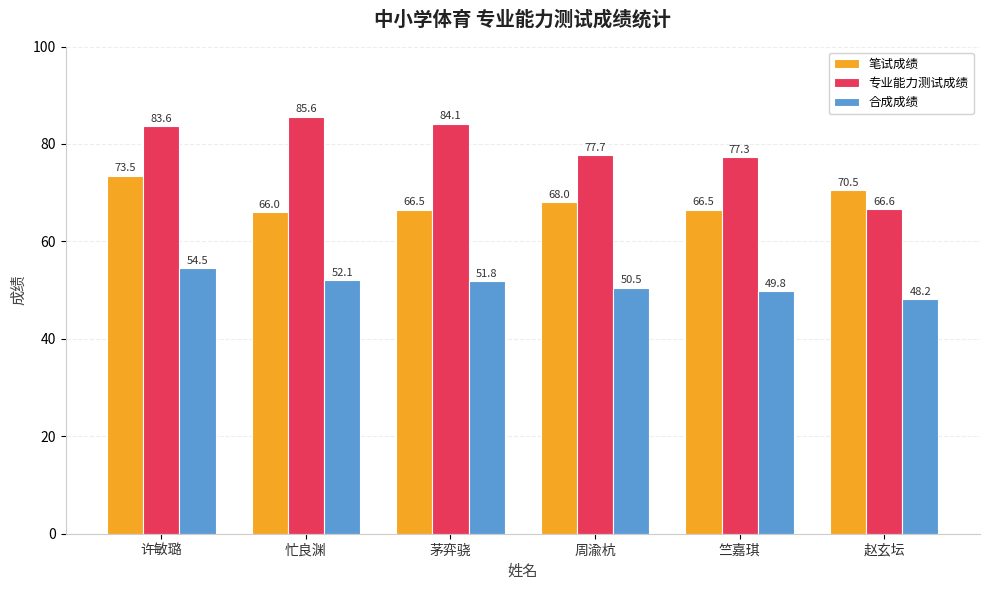

Is it true that 专业能力测试成绩 equals 77.7 at 周渝杭?

True